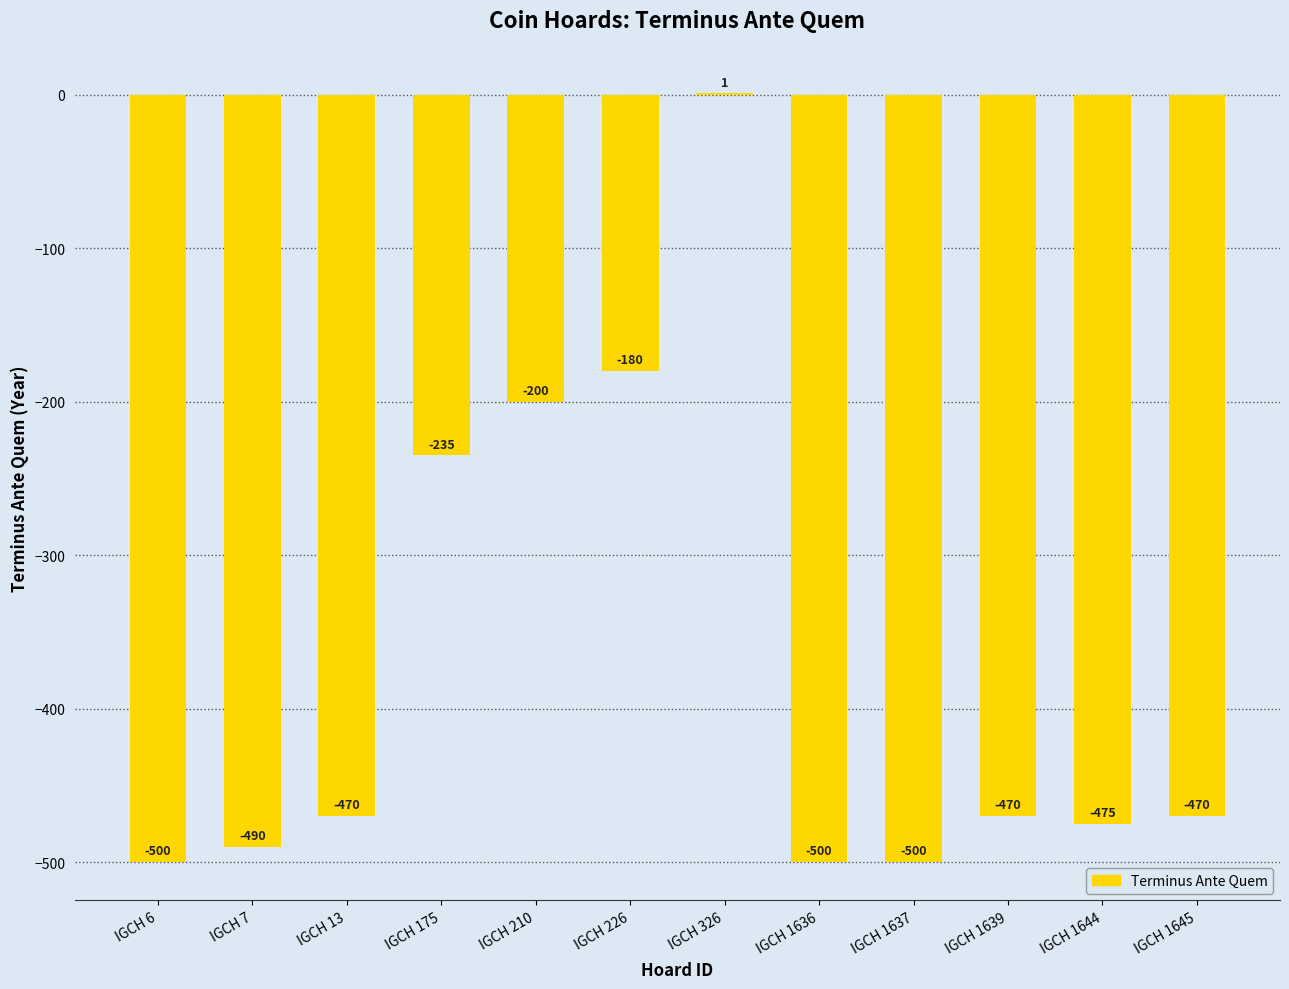

The value at IGCH 13 is -470. True or false?

True